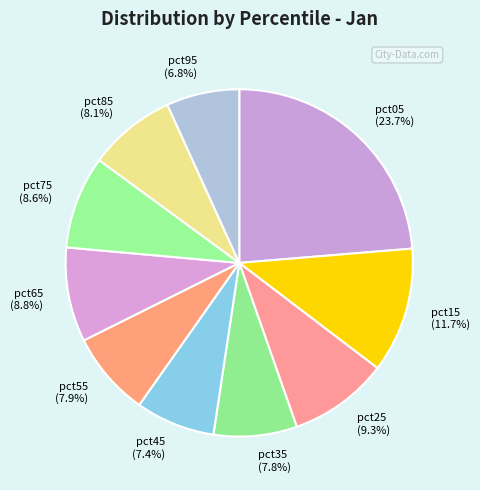

What is the ratio of the value at pct85 to the value at pct35?

1.0